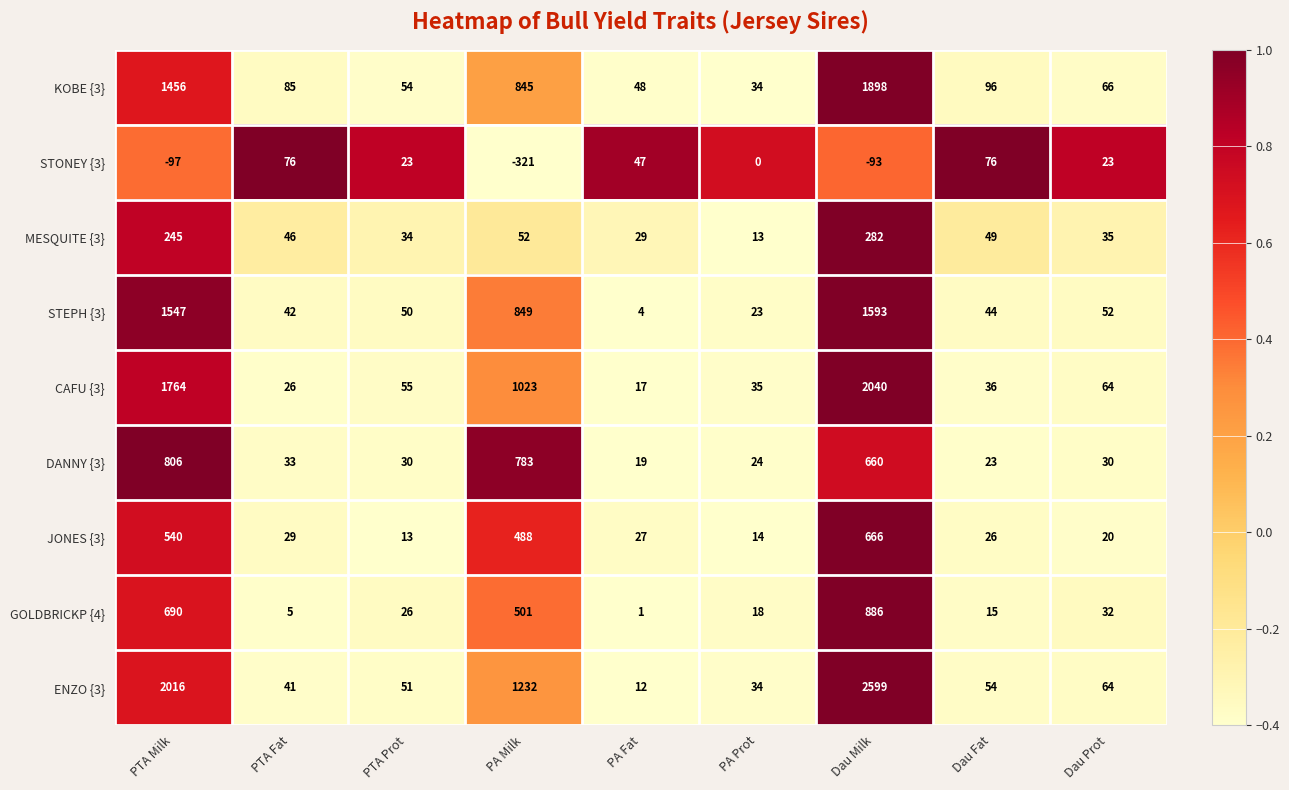

The DANNY {3} series shows 9 at Dau Fat. True or false?

False